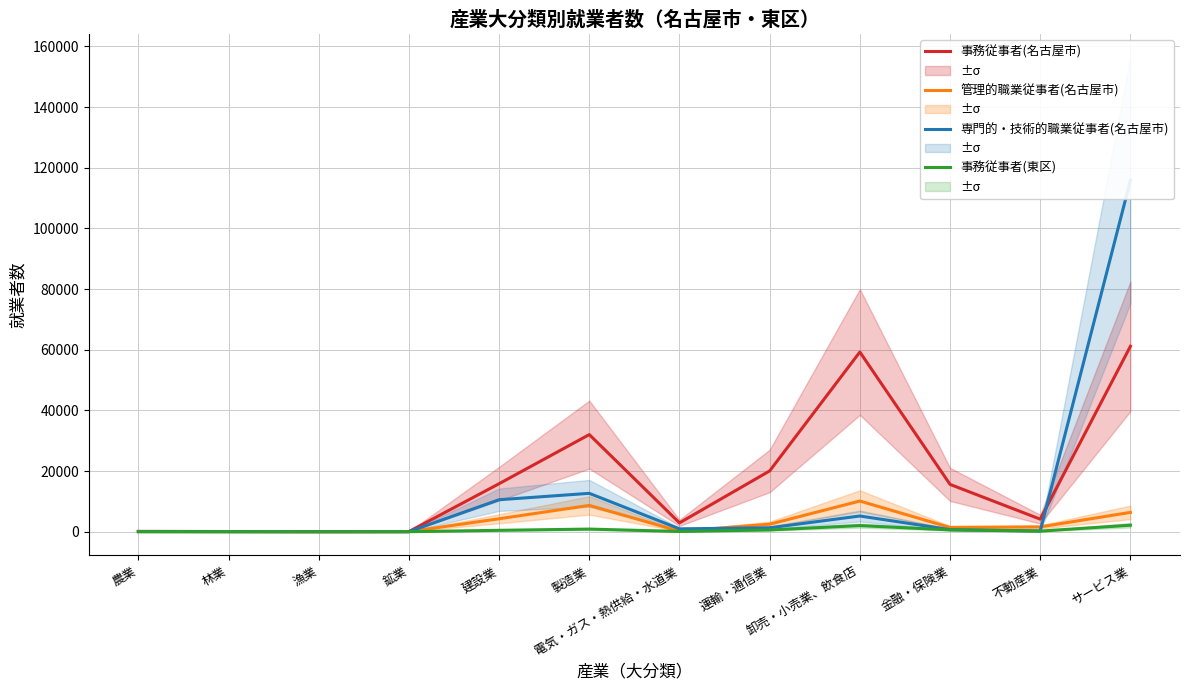

Which has a higher value, 鉱業 or 不動産業?

不動産業